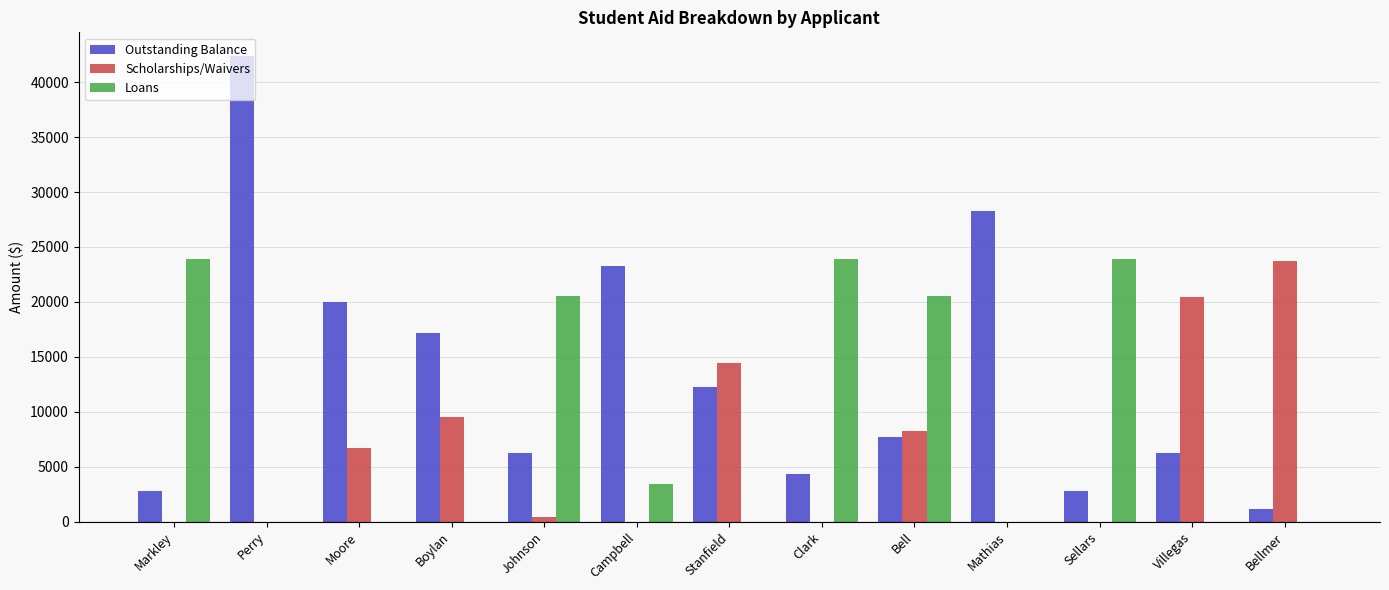

Between Boylan and Clark, which series saw the biggest shift?

Loans